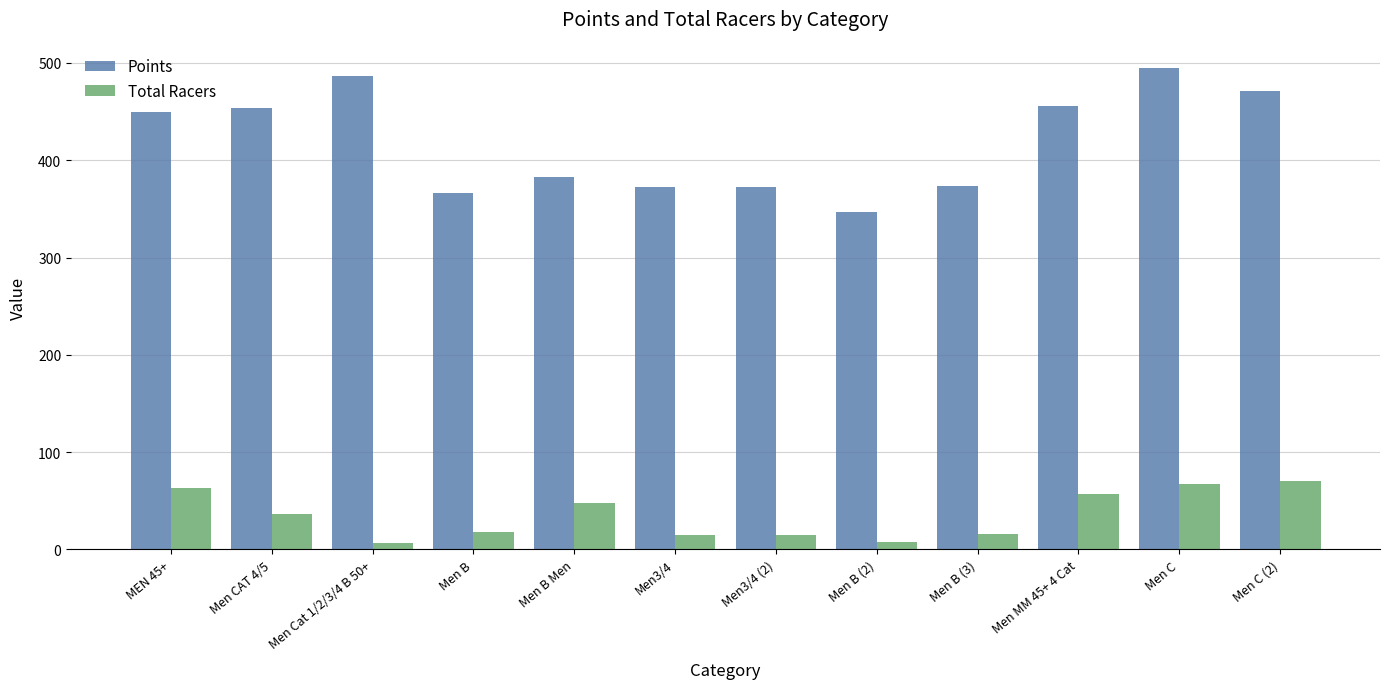

Which series has the largest range (max minus min)?

Points